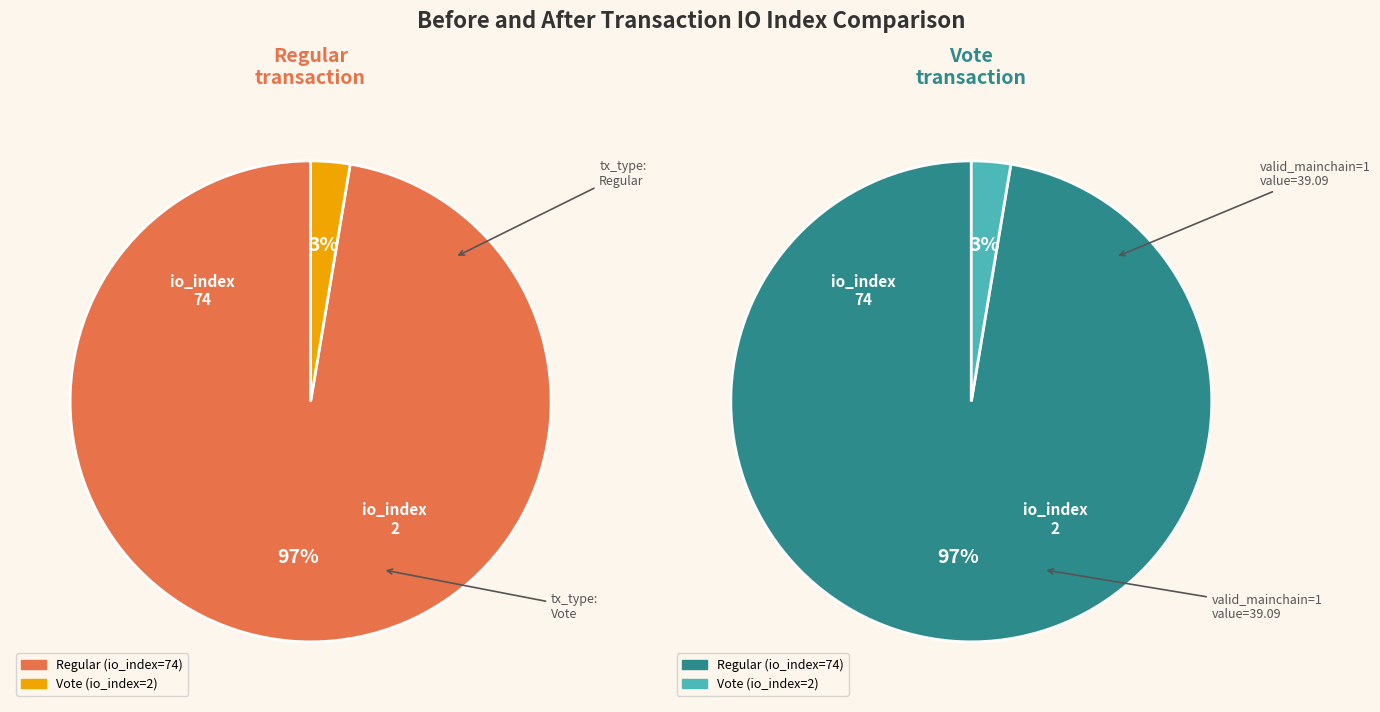

How many segments does this pie chart have?

2